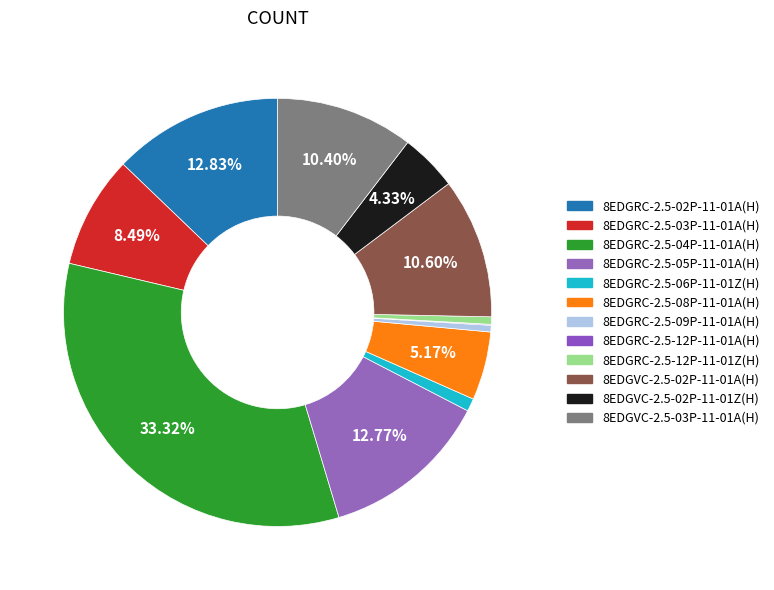

Which category has the smallest portion of the pie?

8EDGRC-2.5-12P-11-01A(H)